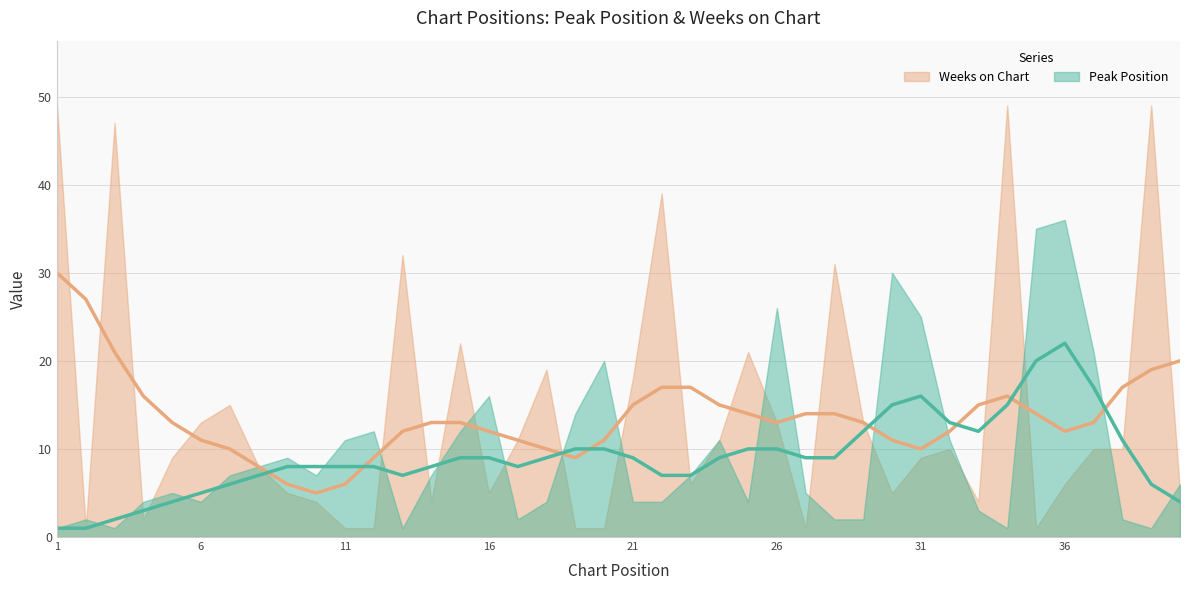

Where do Peak Position and Weeks on Chart first cross each other?

1 and 2